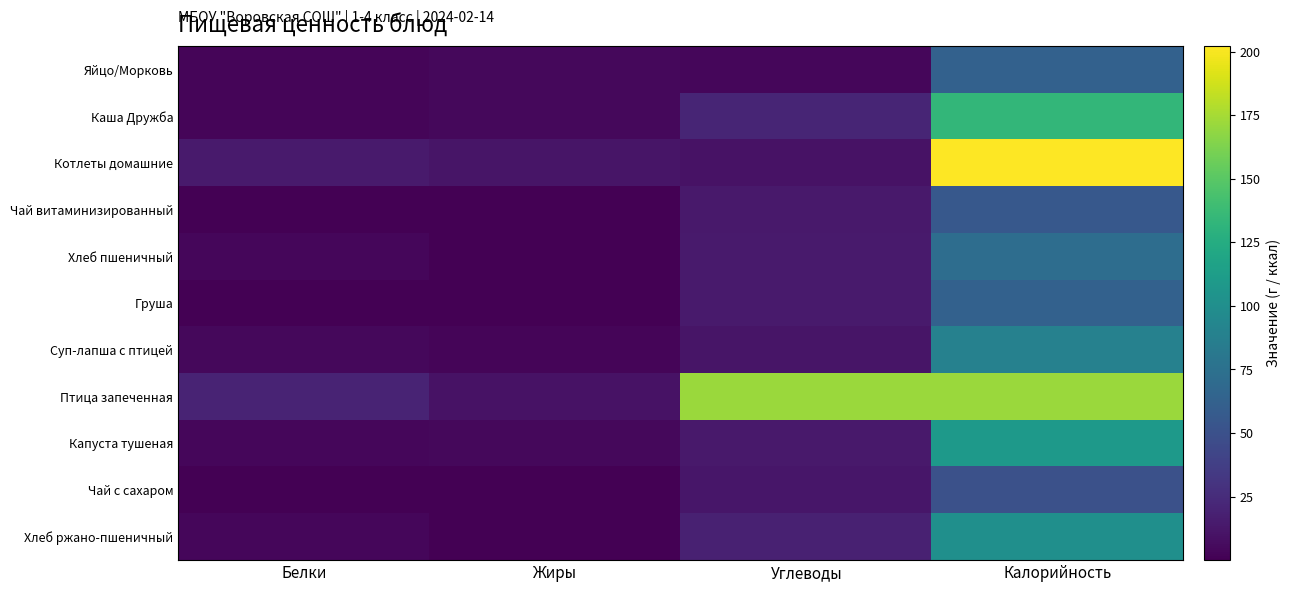

At which category does the chart reach its peak across all series?

Калорийность